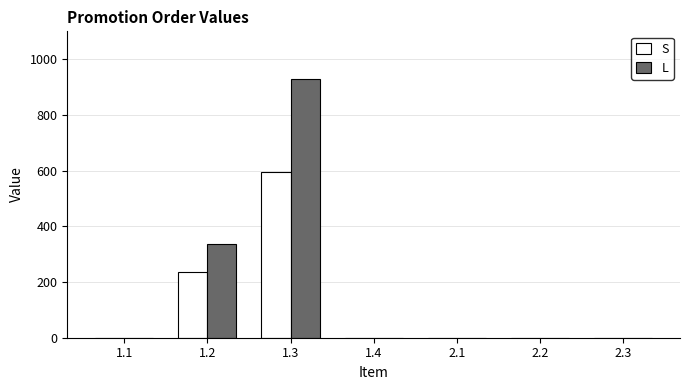

Which category has the highest value across all series?

1.3